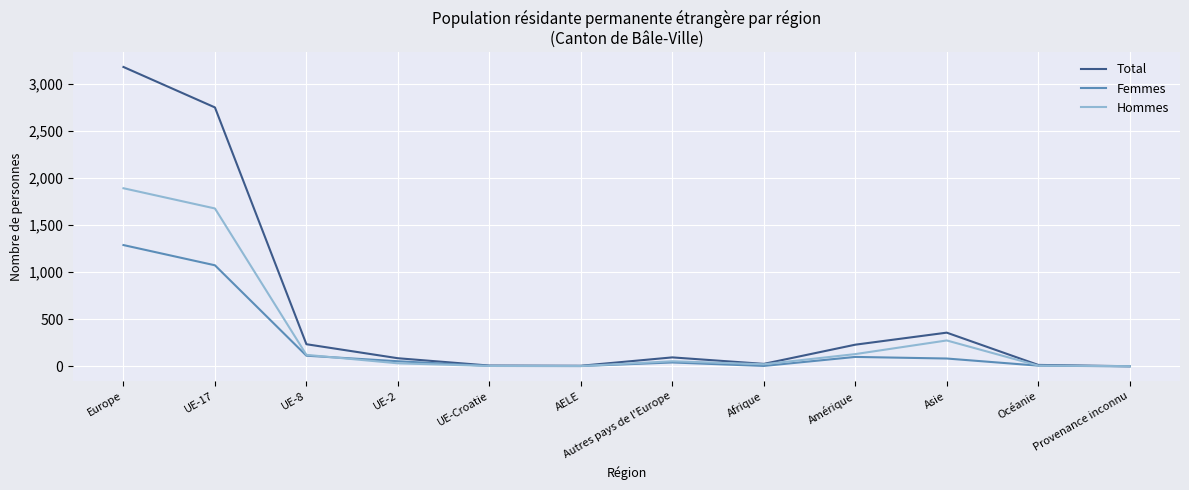

List the series in order of their peak value, highest first.

Total, Hommes, Femmes